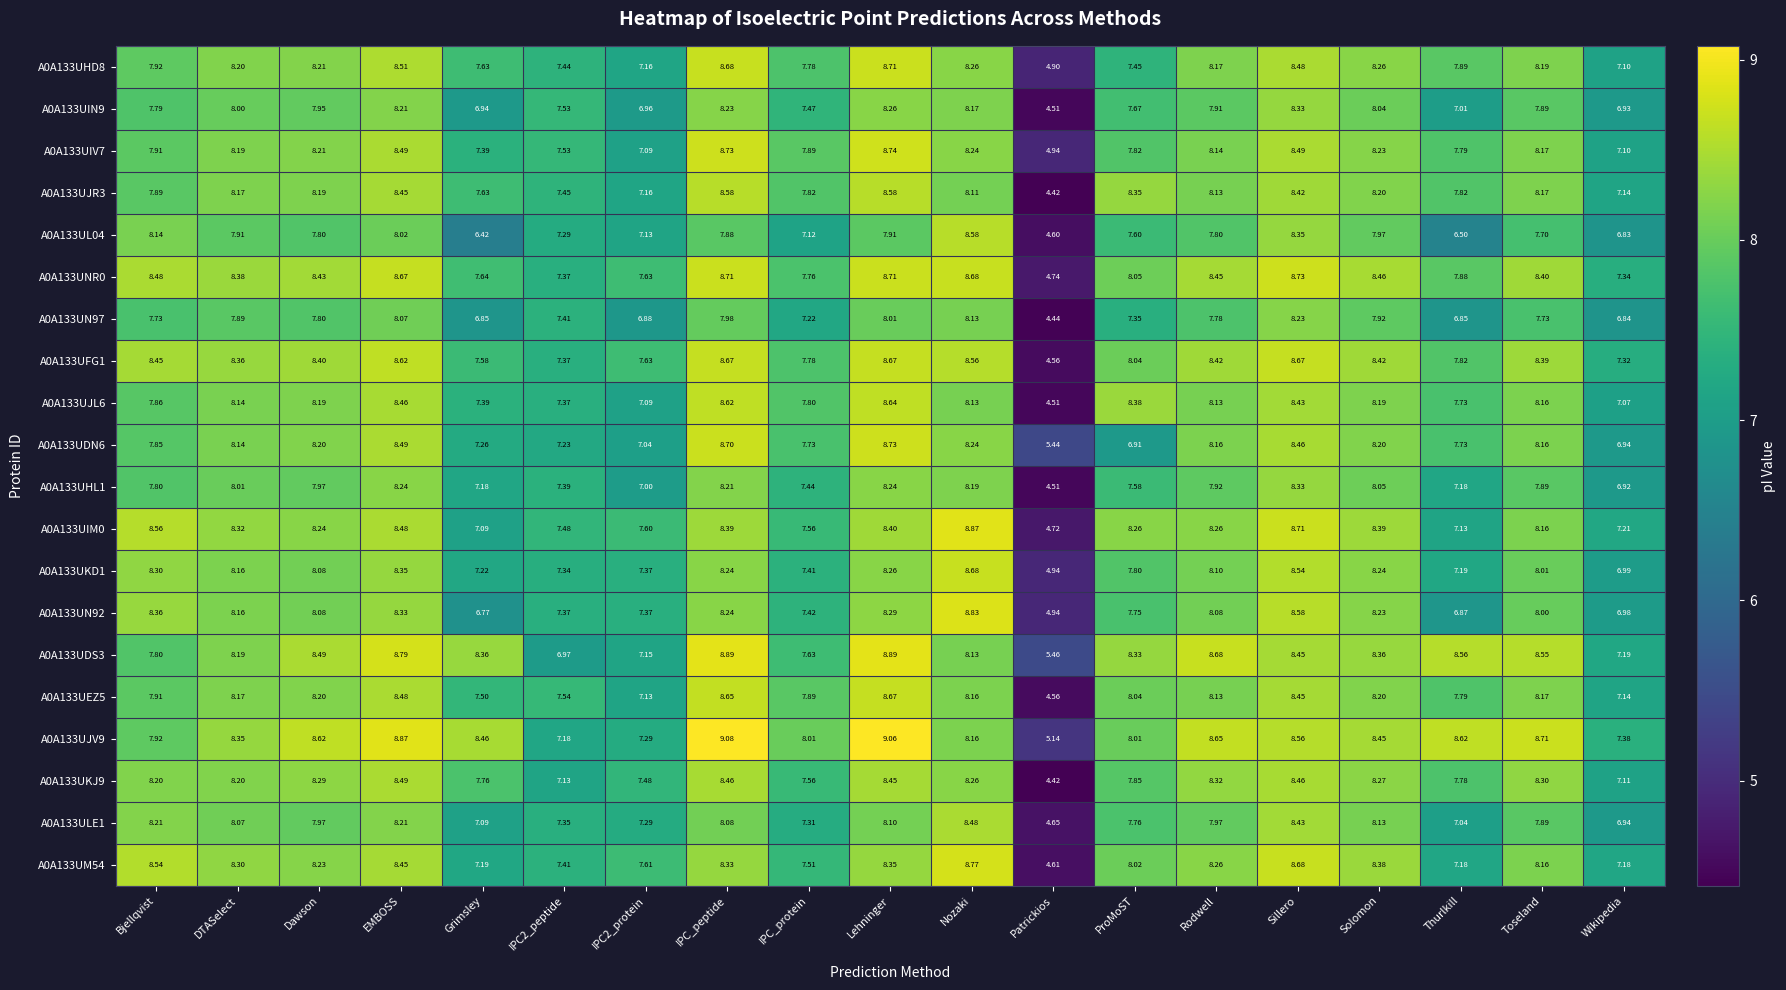

Which label corresponds to the smallest value in the chart?

Patrickios